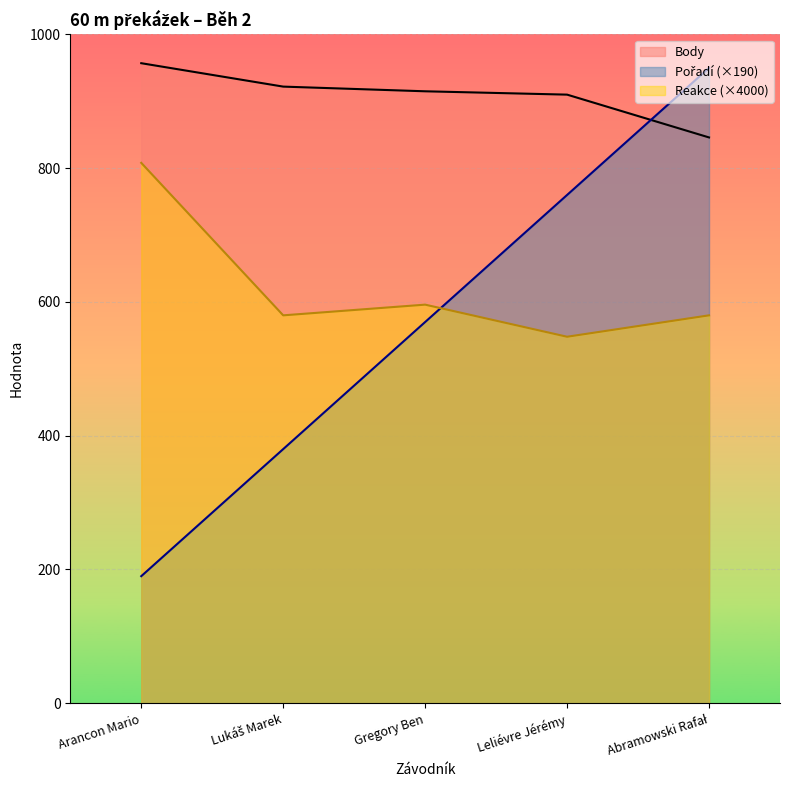

Is the value of Reakce at Gregory Ben greater than the value of Pořadí at Leliévre Jérémy?

No